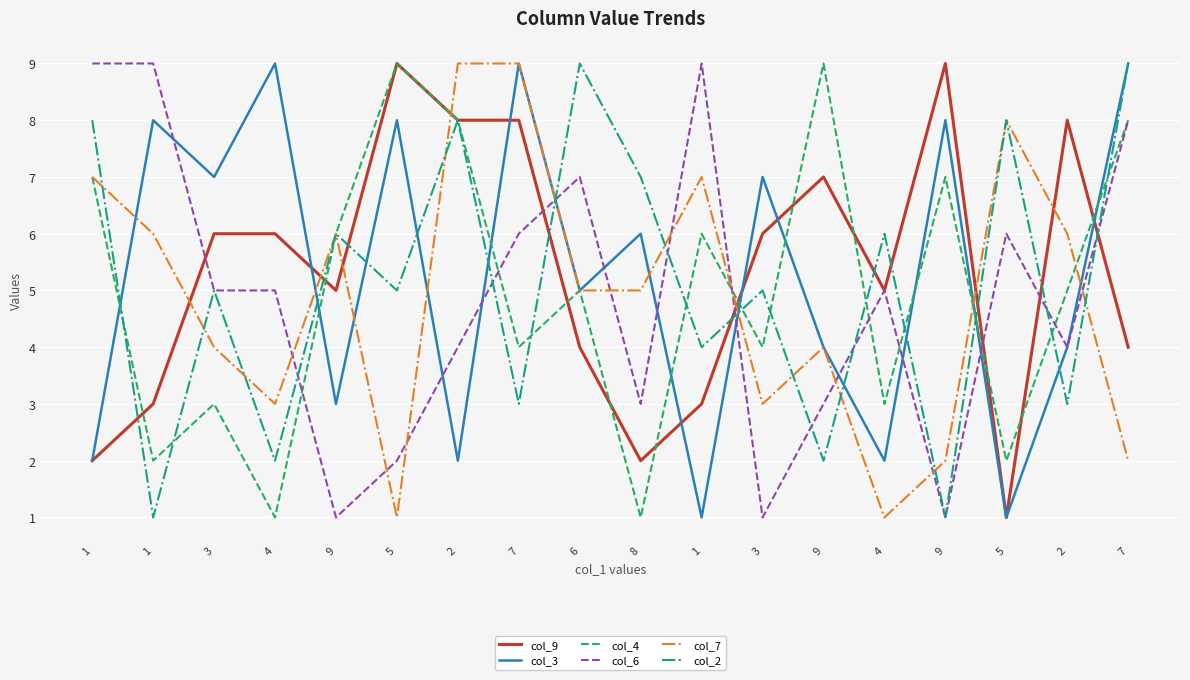

Where do col_4 and col_3 first cross each other?

1 and 1